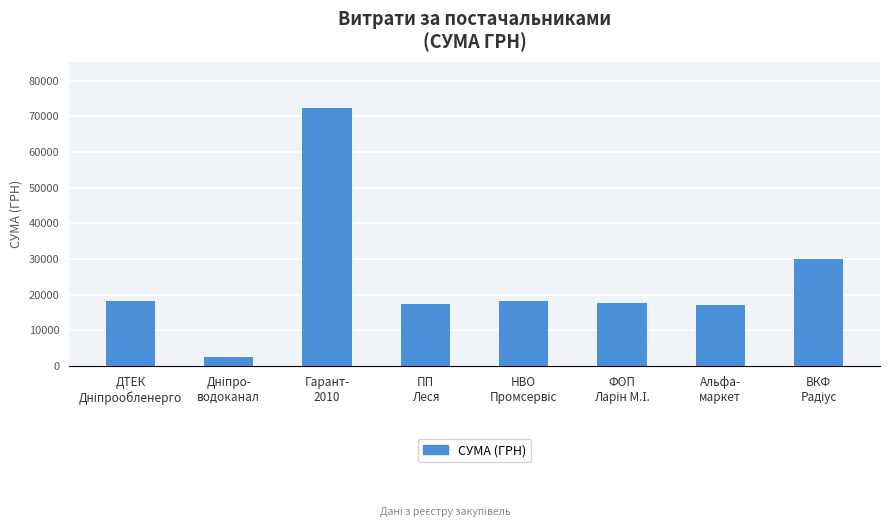

What is the smallest value displayed?

2427.4